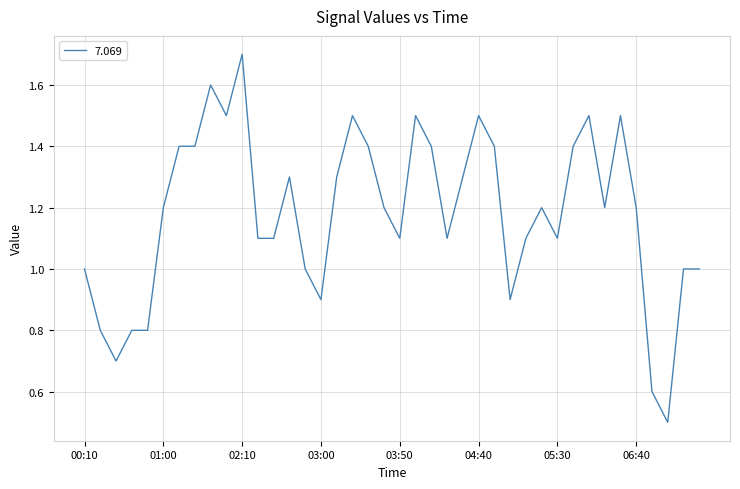

What is the maximum value shown in the chart?

1.7